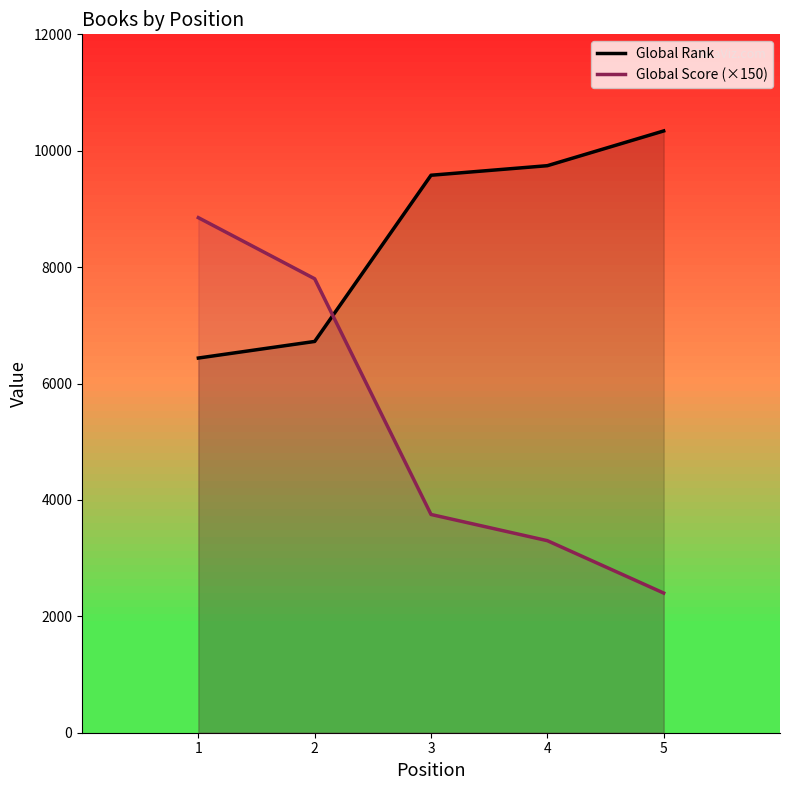

Is it true that Global Rank equals 15535 at 3?

False